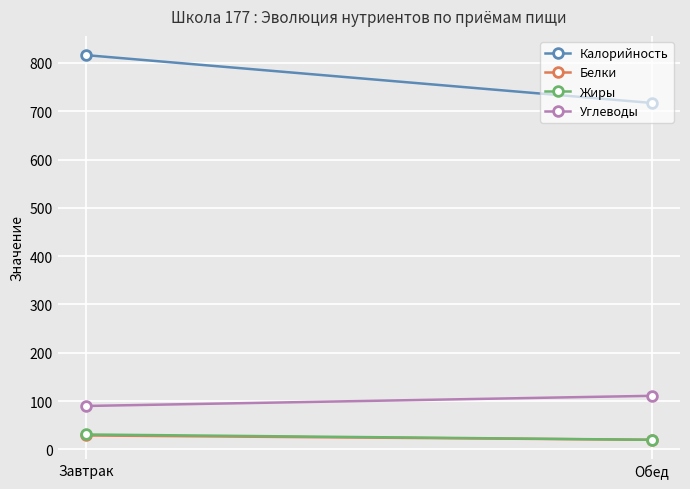

Reading left to right, list all the values displayed in this chart.

Калорийность: 816	717
Белки: 29	20
Жиры: 31	20
Углеводы: 90	111